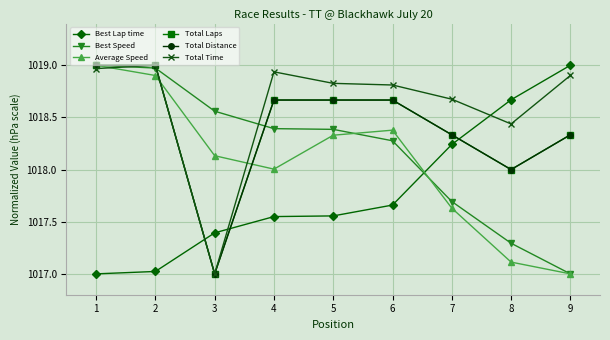

What is the spread (max minus min) of values at 5?

1.3